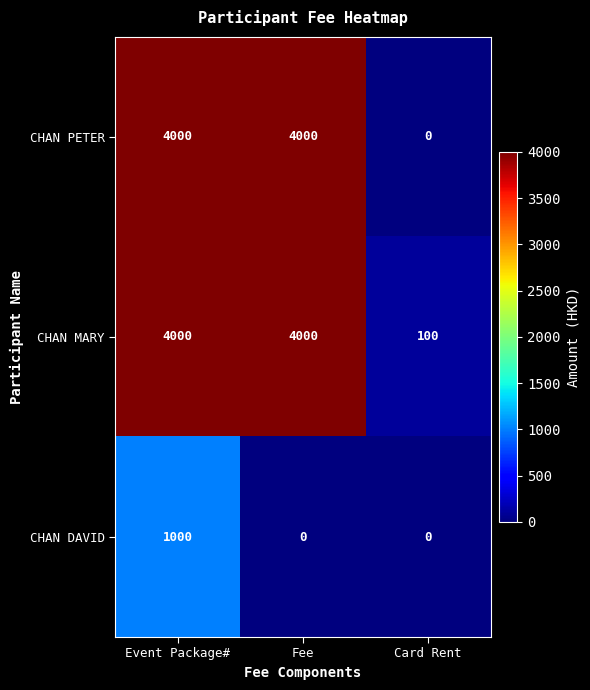

What is the sum of the CHAN MARY values at Card Rent and Event Package#?

4100